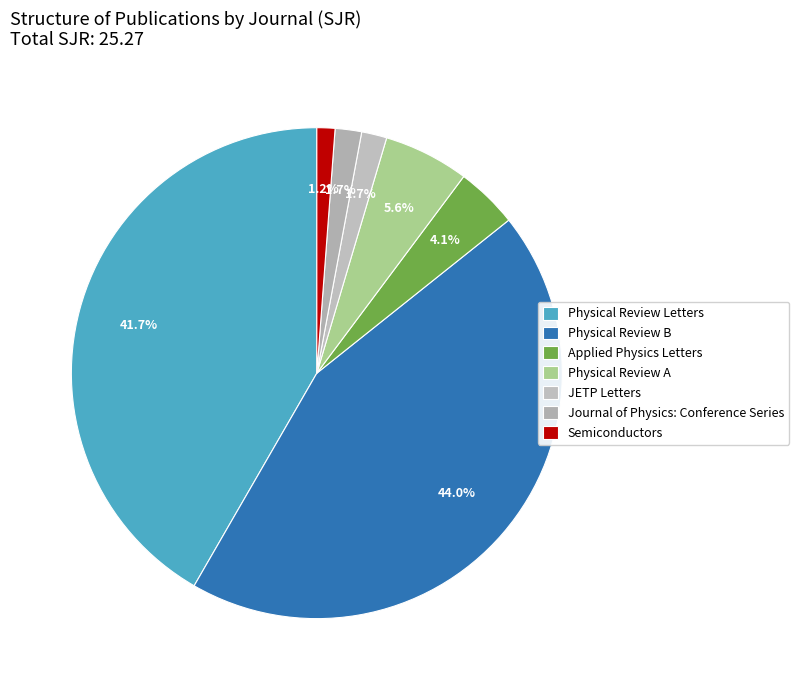

Count the number of slices in the pie.

7